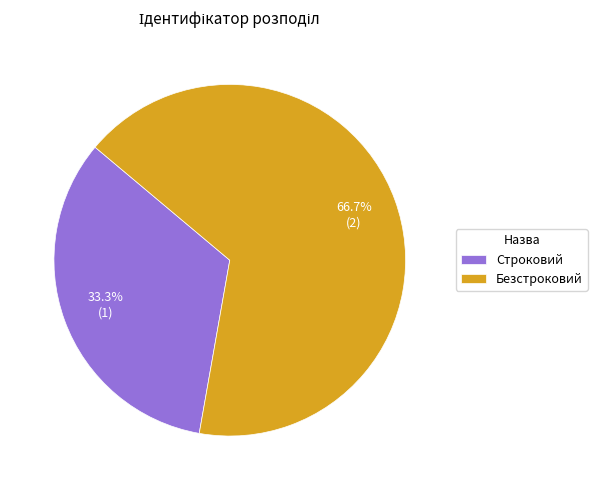

To the nearest percent, what is the combined percentage of Строковий and Безстроковий?

100%